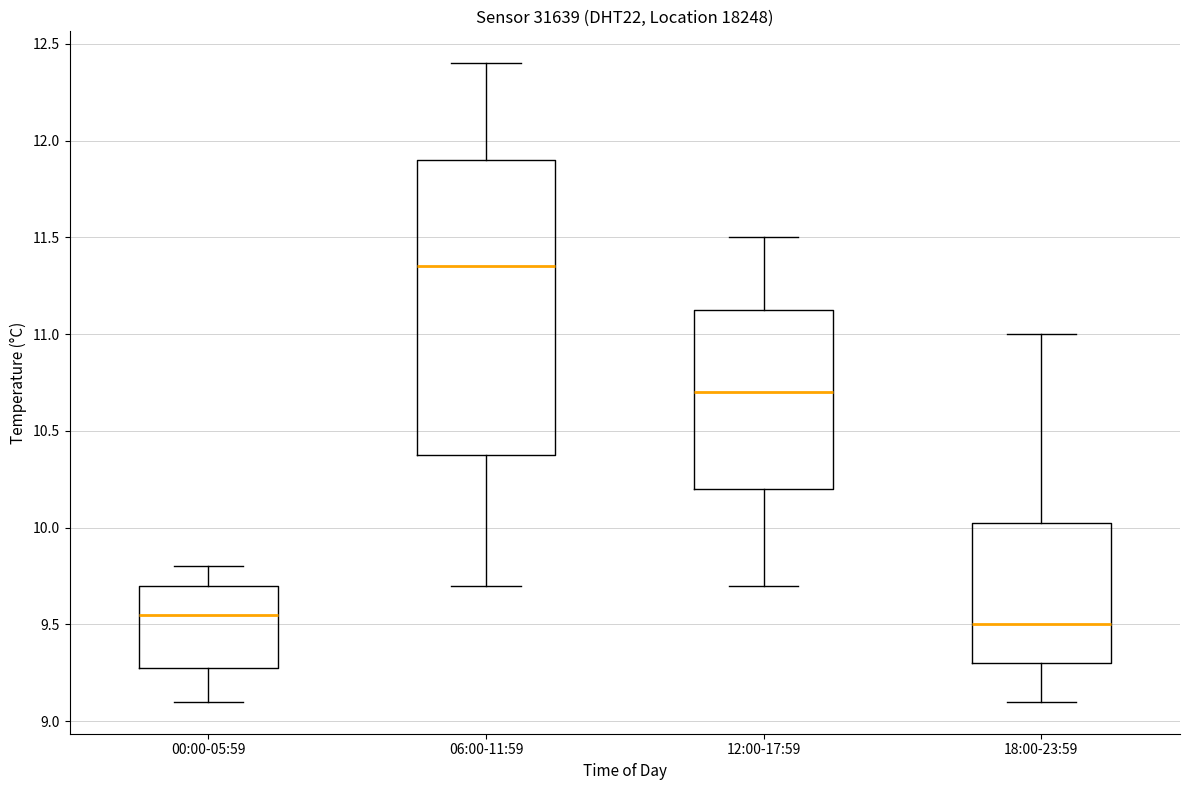

Reading left to right, transcribe this box plot: for each box, give where its median line is, the range the box spans, and where its two whiskers end, as read against the y-axis. The values are not printed on the chart, so give them approximately, as read against the axis.

00:00-05:59: median 9.55, box 9.30 to 9.70, whiskers 9.10 to 9.80
06:00-11:59: median 11.35, box 10.40 to 11.90, whiskers 9.70 to 12.40
12:00-17:59: median 10.70, box 10.20 to 11.15, whiskers 9.70 to 11.50
18:00-23:59: median 9.50, box 9.30 to 10.05, whiskers 9.10 to 11.00